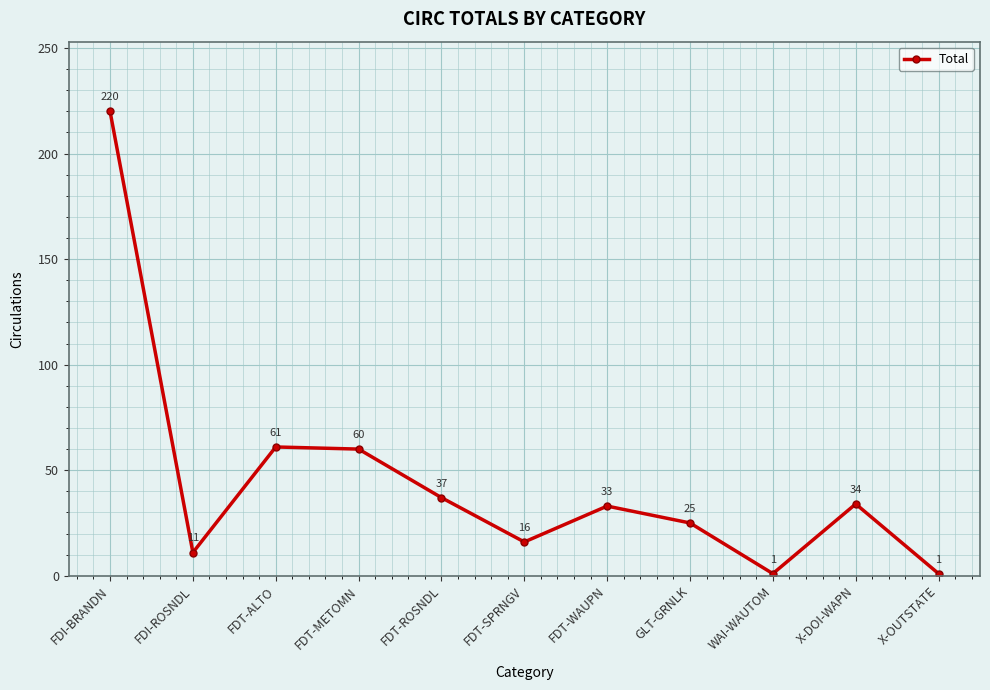

Reading left to right, what are all the values shown in this chart?

220	11	61	60	37	16	33	25	1	34	1